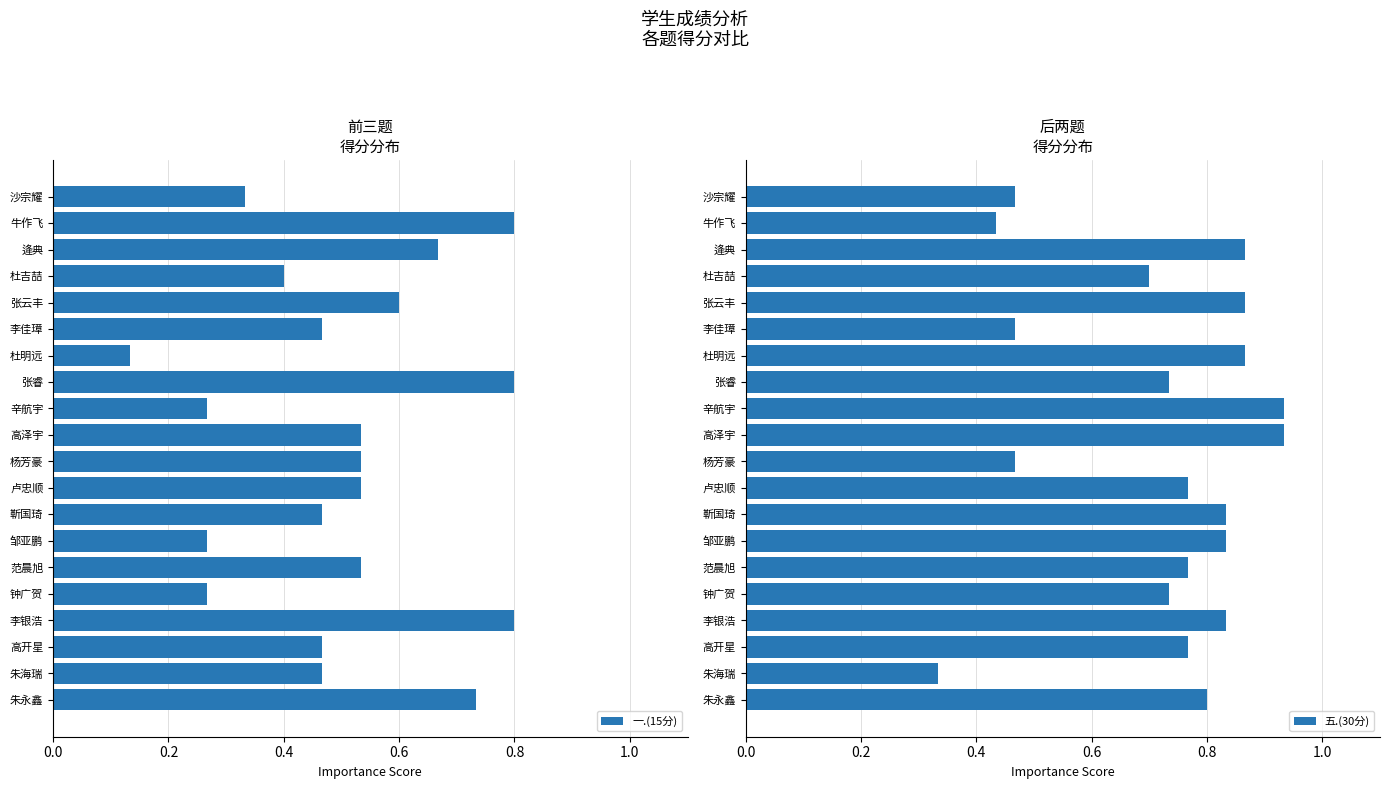

Is it true that 一.(15分) equals 0.7 at 靳国琦?

False